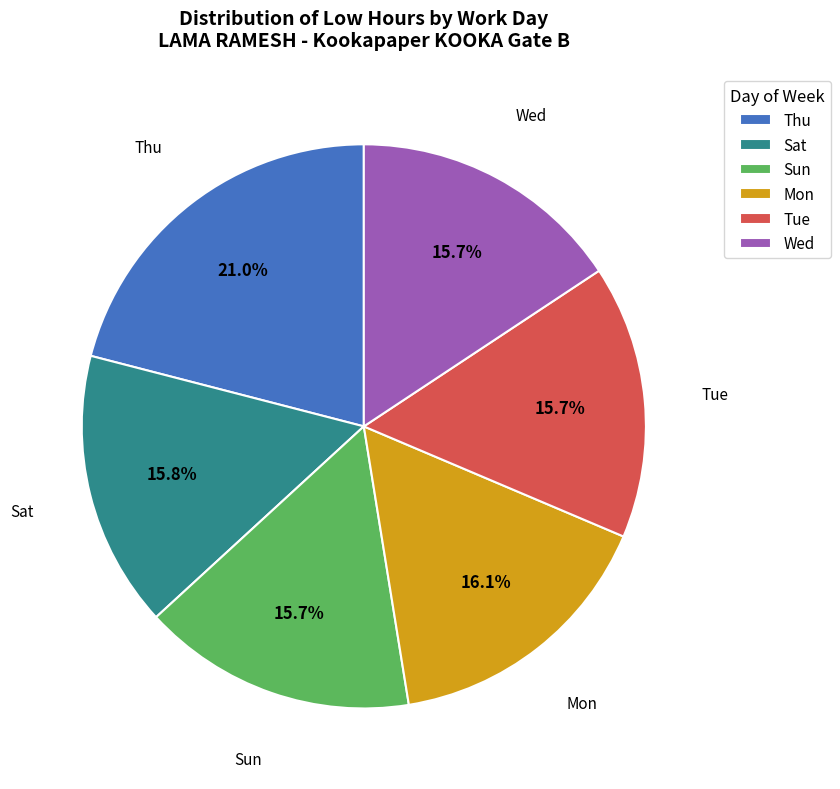

What percentage is NOT represented by Sun?

84.3%